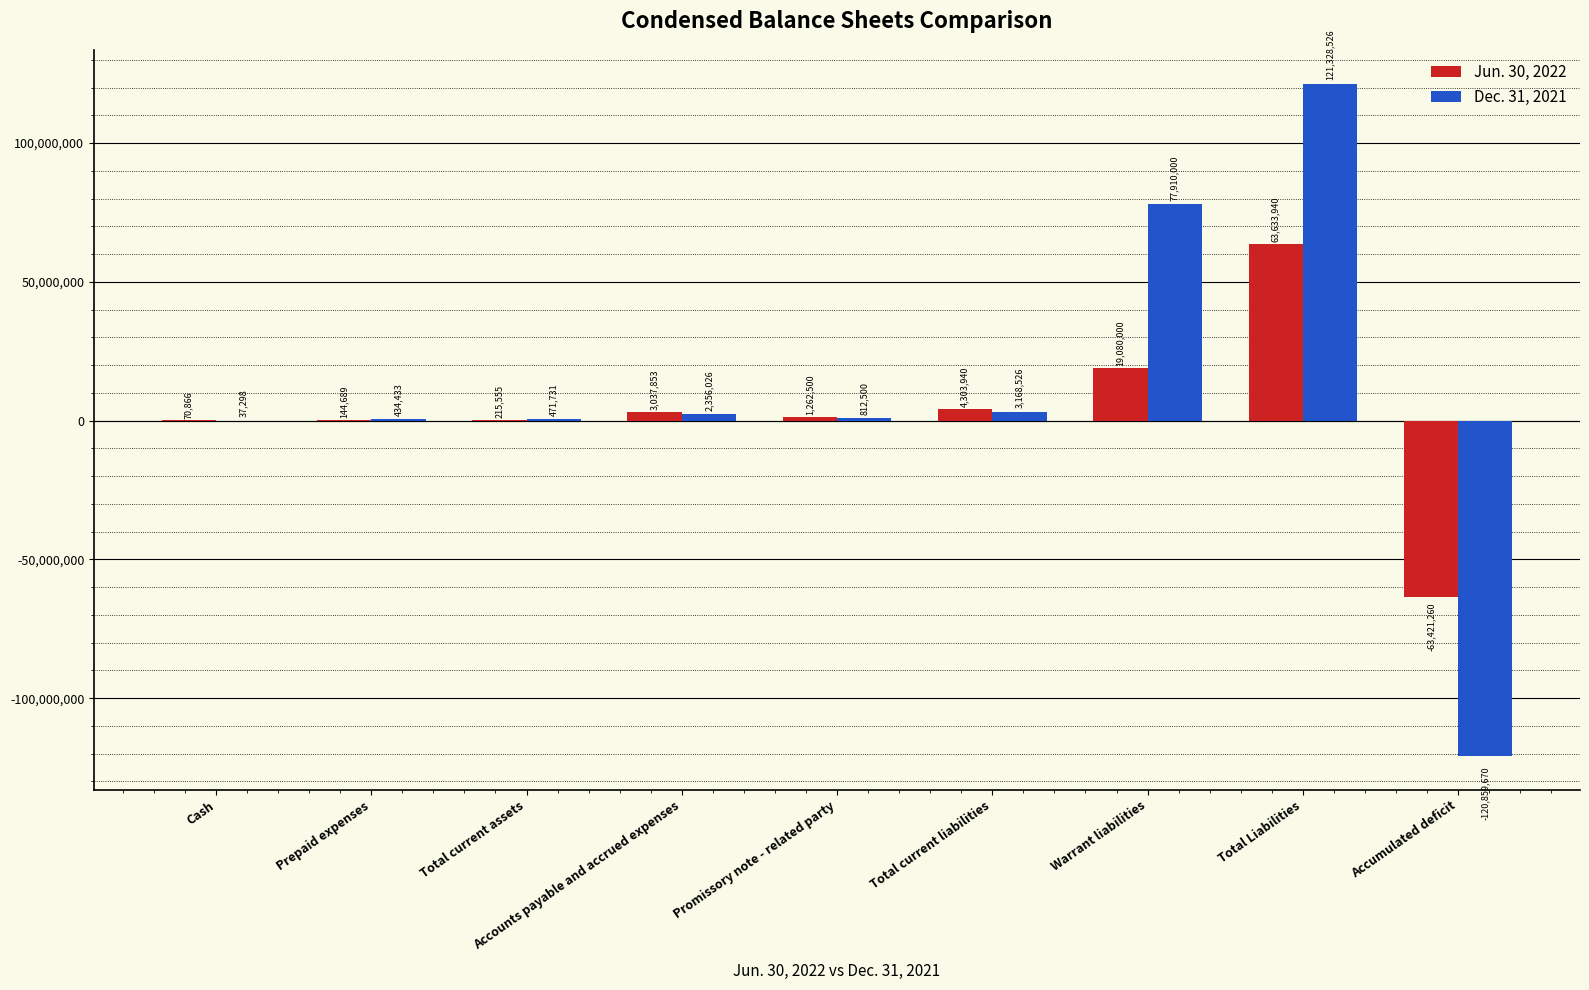

Which series has the widest spread of values?

Dec. 31, 2021